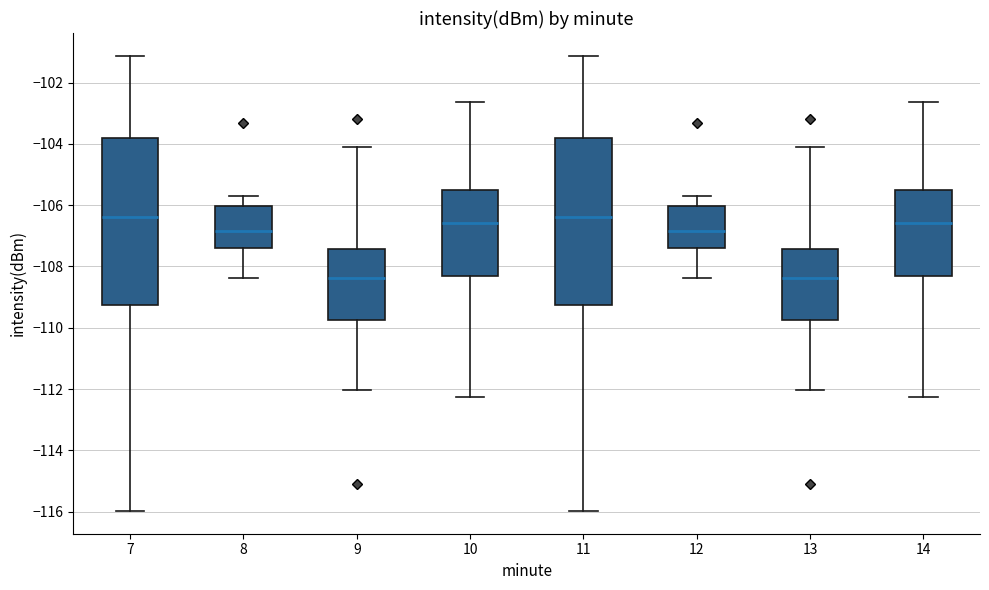

Reading left to right, transcribe this box plot: for each box, give where its median line is, the range the box spans, and where its two whiskers end, as read against the y-axis. The values are not printed on the chart, so give them approximately, as read against the axis.

7: median -106.4, box -109.2 to -103.8, whiskers -116.0 to -101.2
8: median -106.8, box -107.4 to -106.0, whiskers -108.4 to -105.8
9: median -108.4, box -109.8 to -107.4, whiskers -112.0 to -104.0
10: median -106.6, box -108.4 to -105.4, whiskers -112.2 to -102.6
11: median -106.4, box -109.2 to -103.8, whiskers -116.0 to -101.2
12: median -106.8, box -107.4 to -106.0, whiskers -108.4 to -105.8
13: median -108.4, box -109.8 to -107.4, whiskers -112.0 to -104.0
14: median -106.6, box -108.4 to -105.4, whiskers -112.2 to -102.6